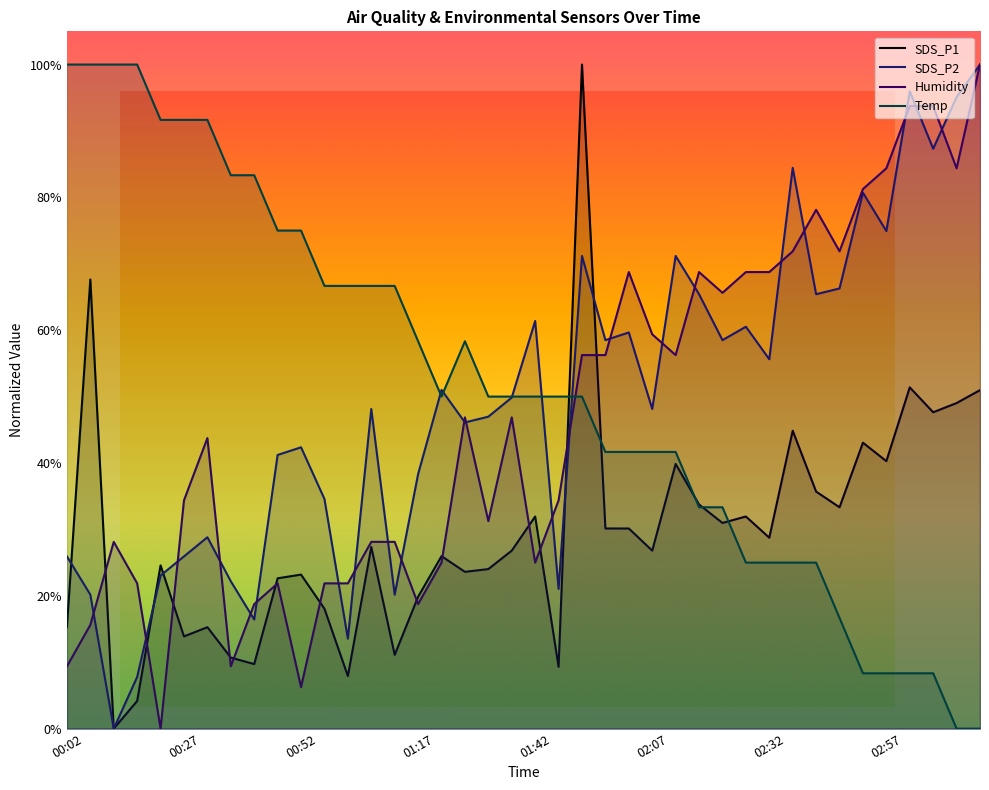

Between 01:17 and 19, which series saw the biggest shift?

Temp